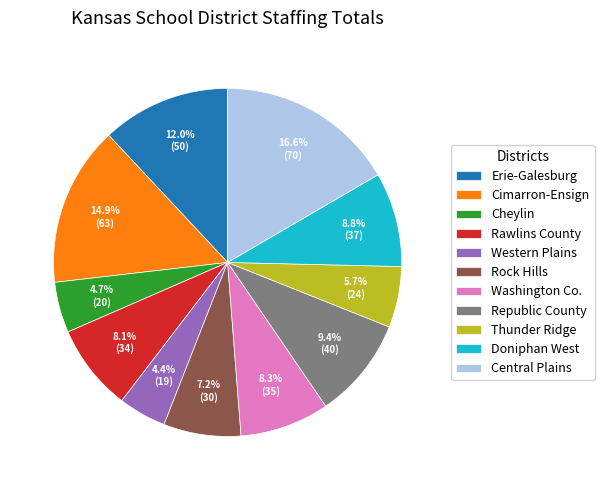

To the nearest percent, what is the average slice percentage?

9%